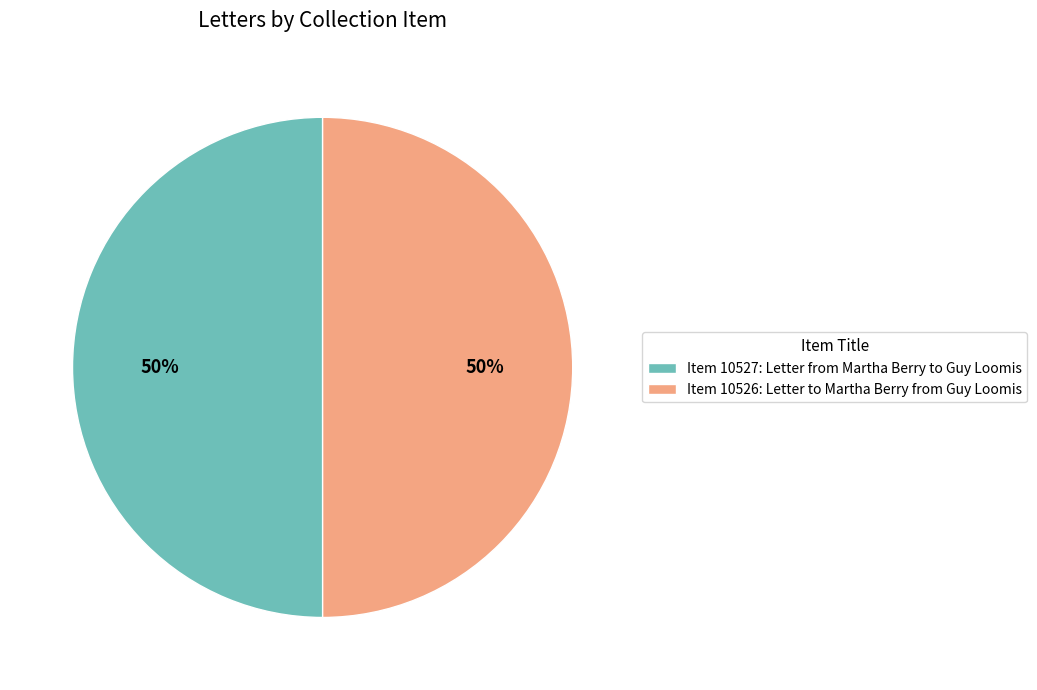

To the nearest percent, what is the average slice percentage?

50%